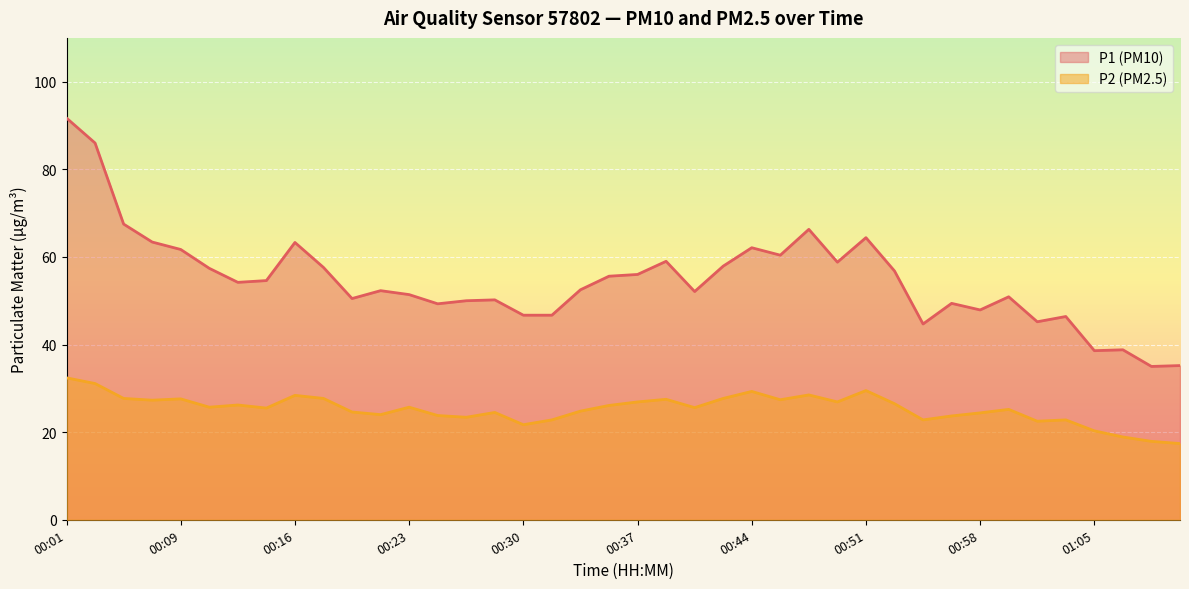

What is the maximum value for P1?

91.7